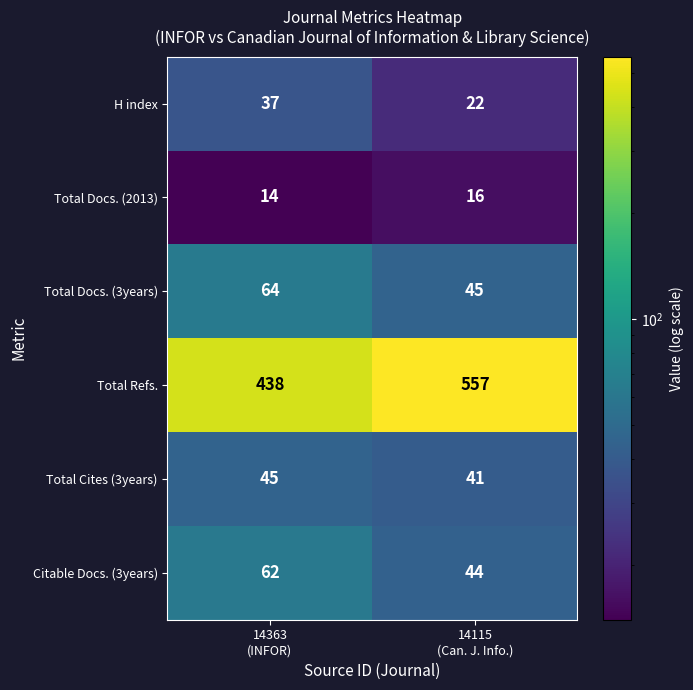

Which series has the largest total across all categories?

Total Refs.